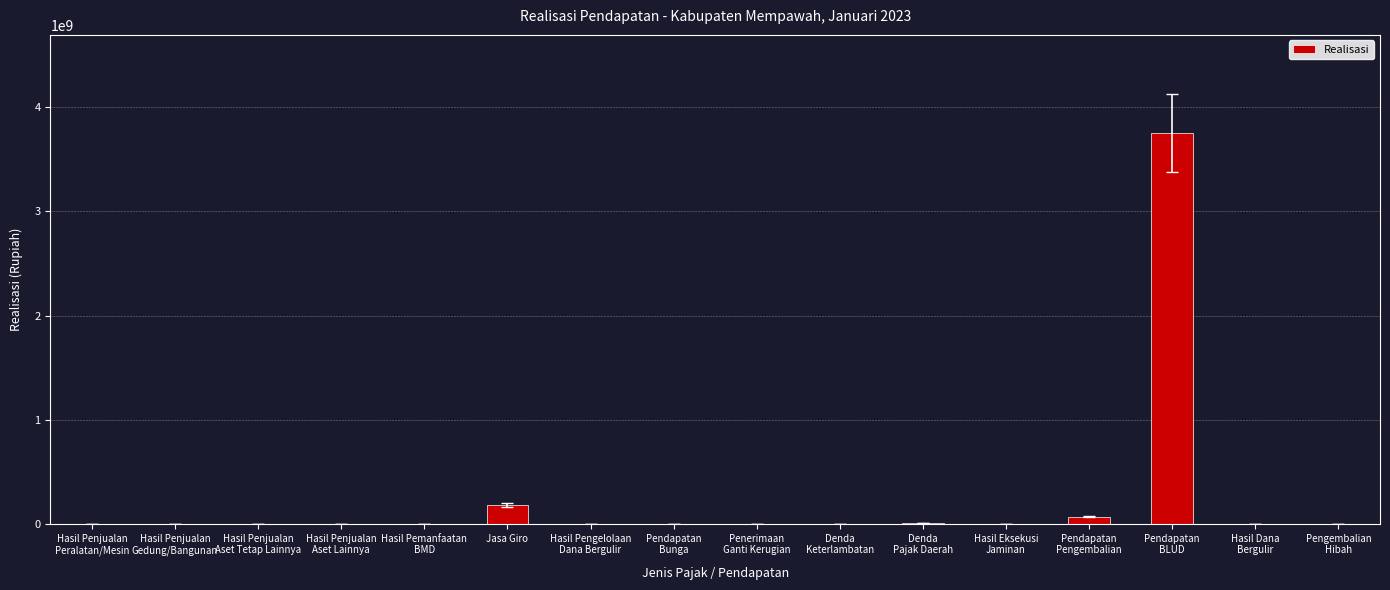

What is the sum of all values?

4020143980.4